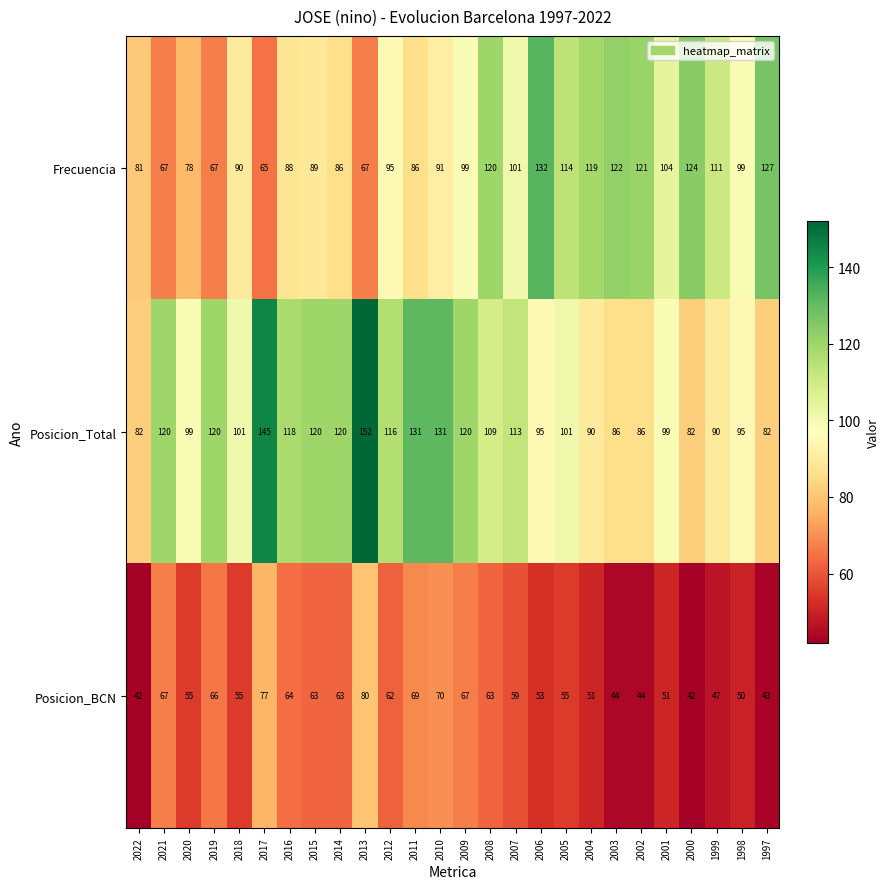

The value of Posicion_Total at 2008 is 62. True or false?

False